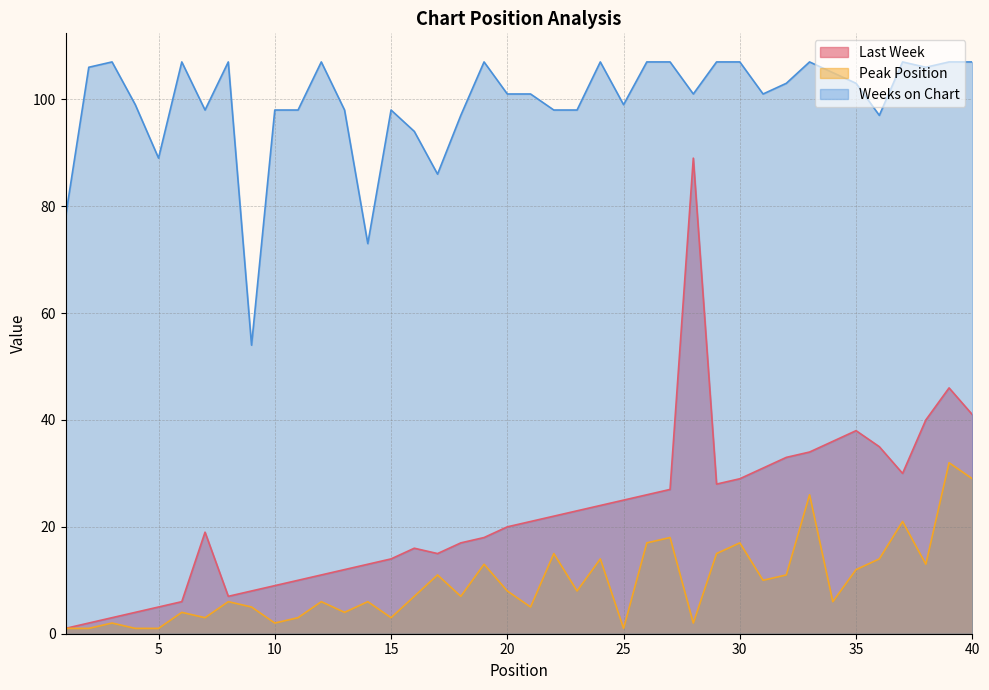

How many values in the Last Week series are below 21?

20